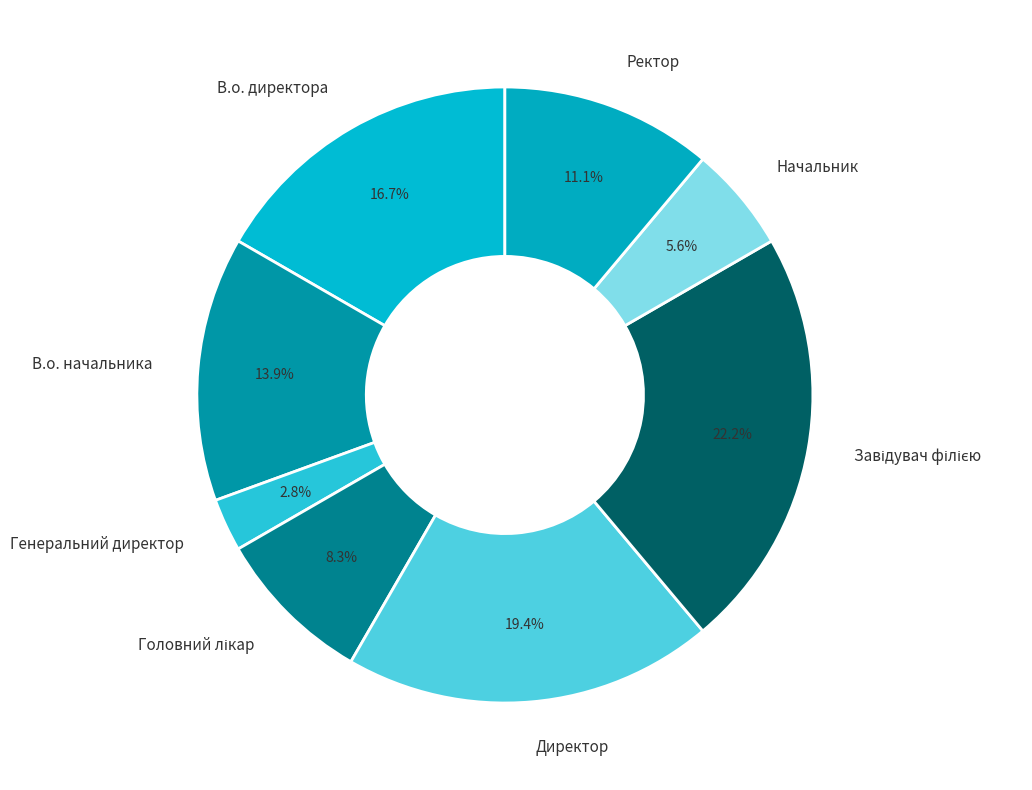

To the nearest percent, what portion does Генеральний директор represent?

3%